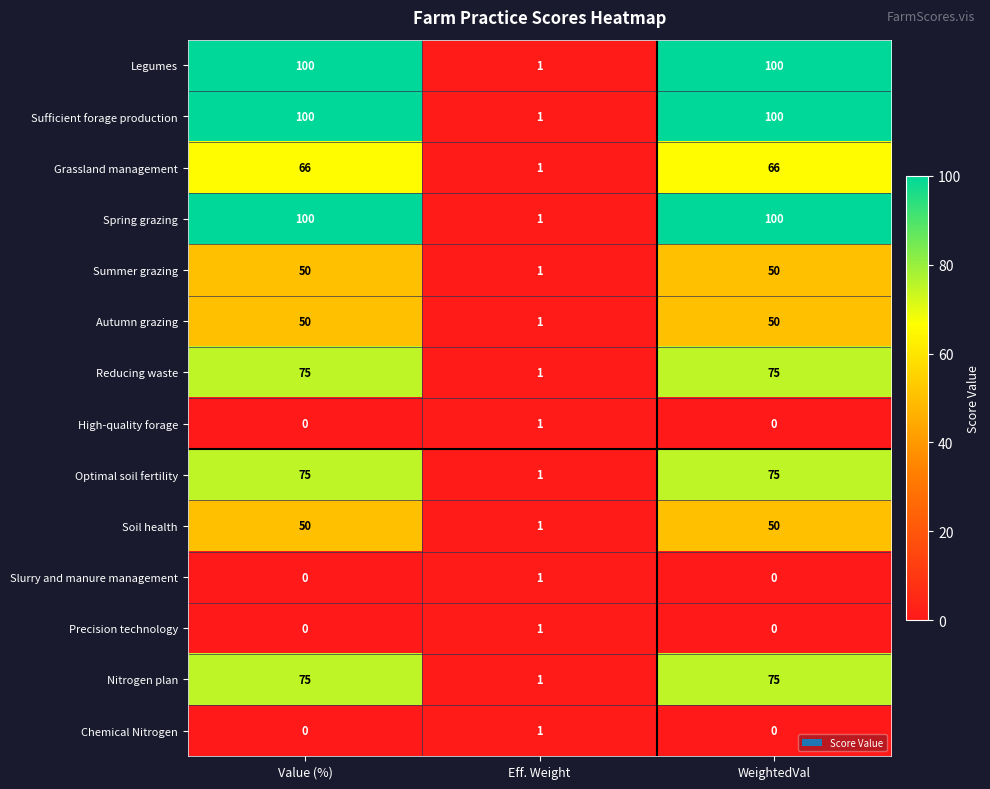

The Grassland management series shows 95 at WeightedVal. True or false?

False